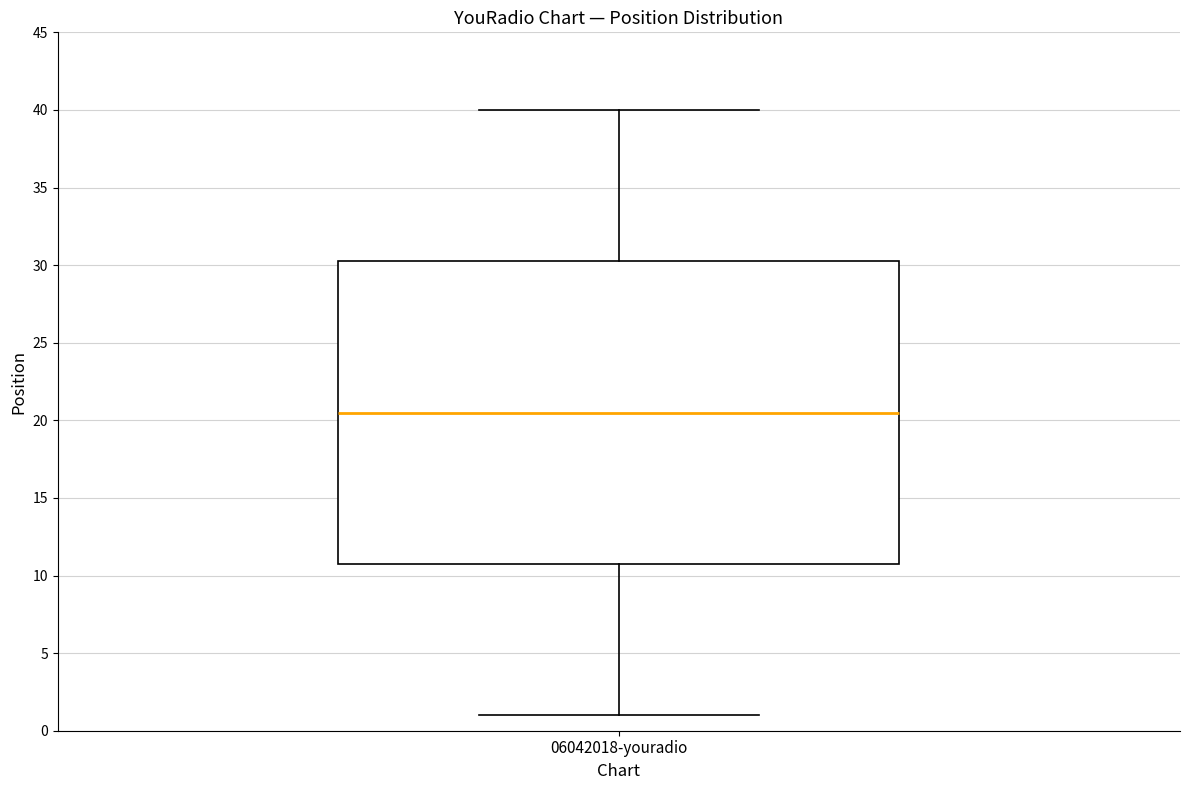

Transcribe this box plot: give where the median line is, the range the box spans, and where the two whiskers end, as read against the y-axis. The values are not printed on the chart, so give them approximately, as read against the axis.

median 20.5, box 11.0 to 30.5, whiskers 1.0 to 40.0